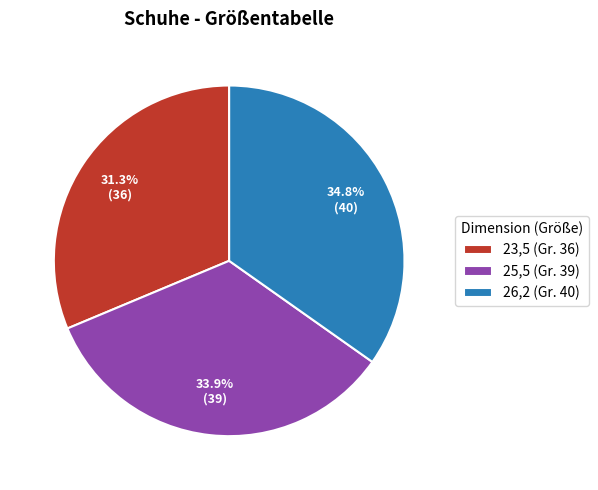

Approximately how many times larger is the value at 23,5 compared to 25,5?

0.9